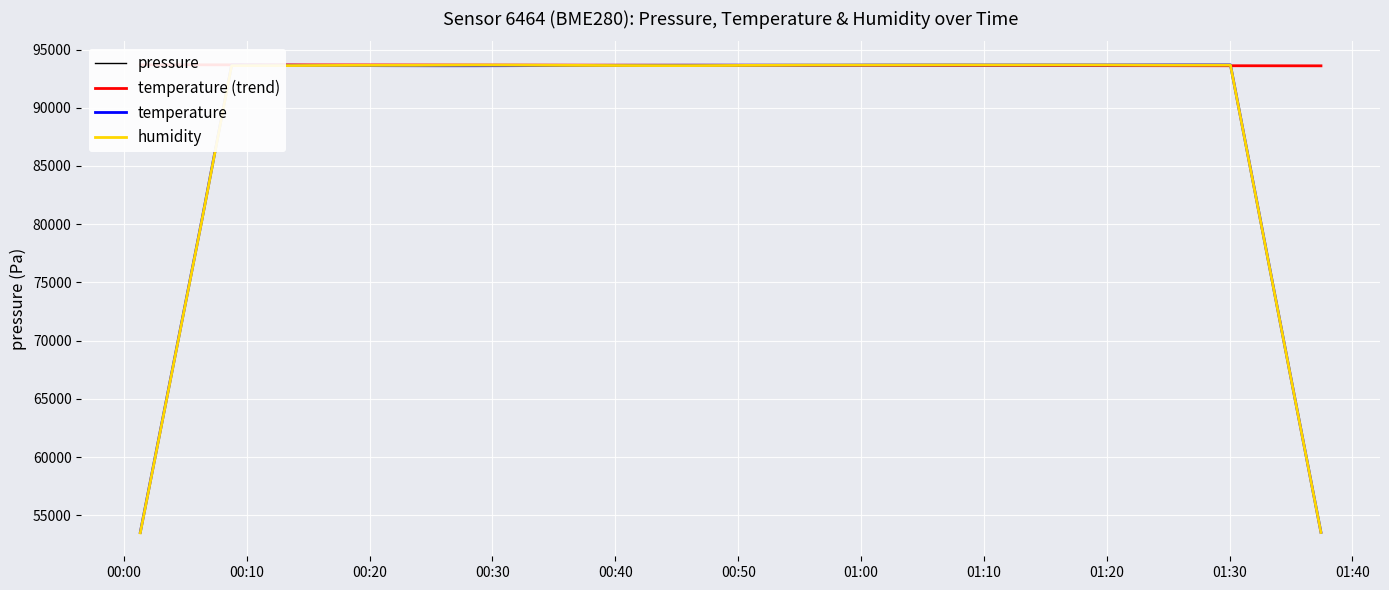

Count the number of categories in the chart.

40